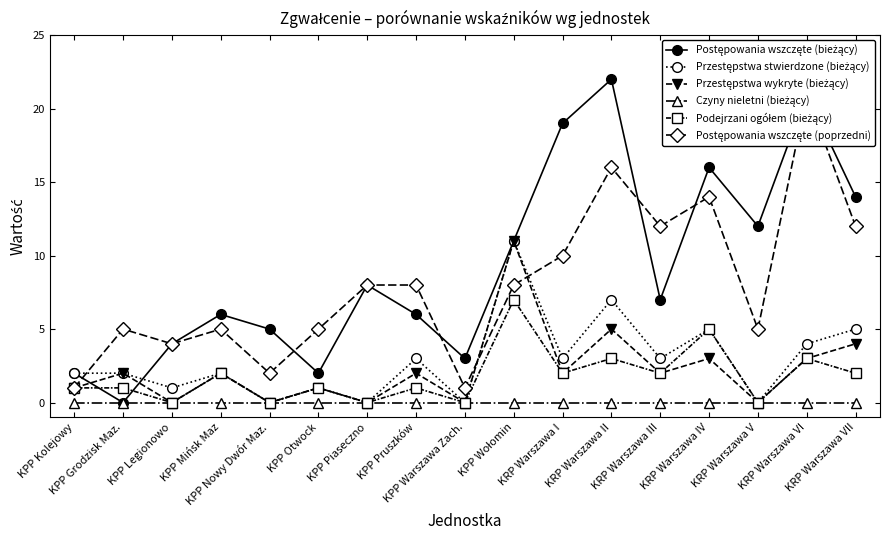

What are all the series names shown in the legend?

Postępowania wszczęte (bieżący), Przestępstwa stwierdzone (bieżący), Przestępstwa wykryte (bieżący), Czyny nieletni (bieżący), Podejrzani ogółem (bieżący), Postępowania wszczęte (poprzedni)